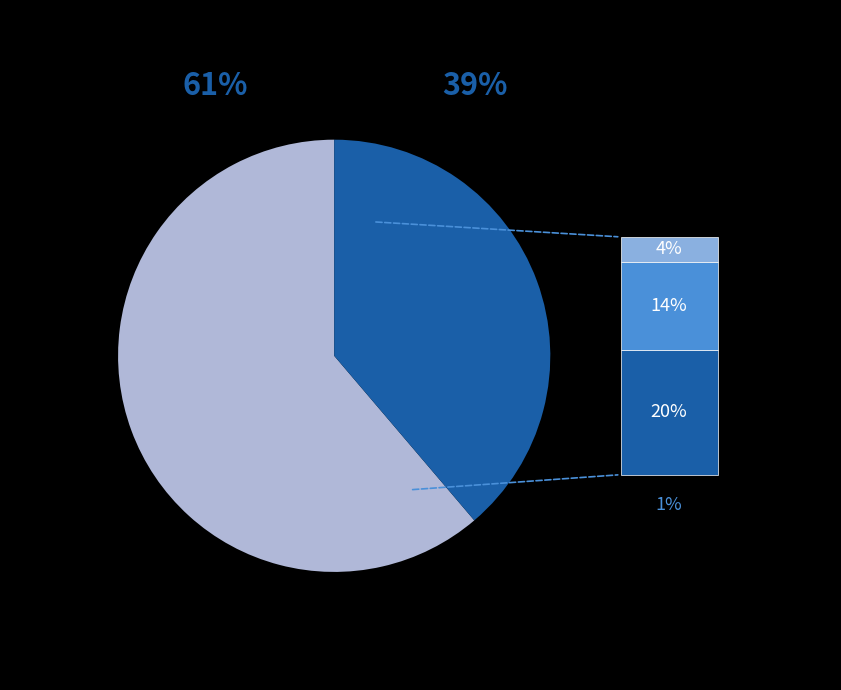

Is there any slice that represents more than half of the pie?

Yes